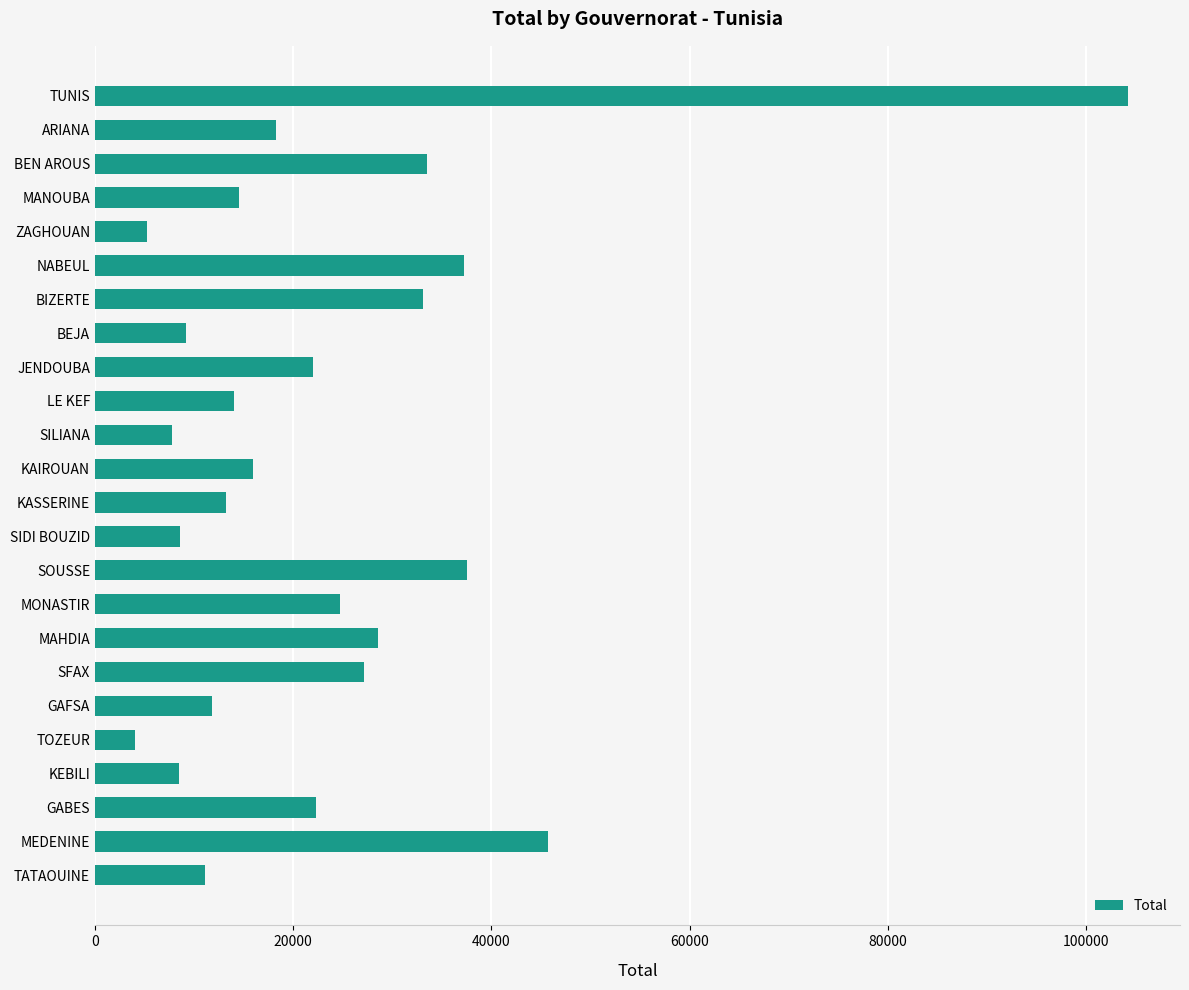

What is the greatest value displayed?

104248